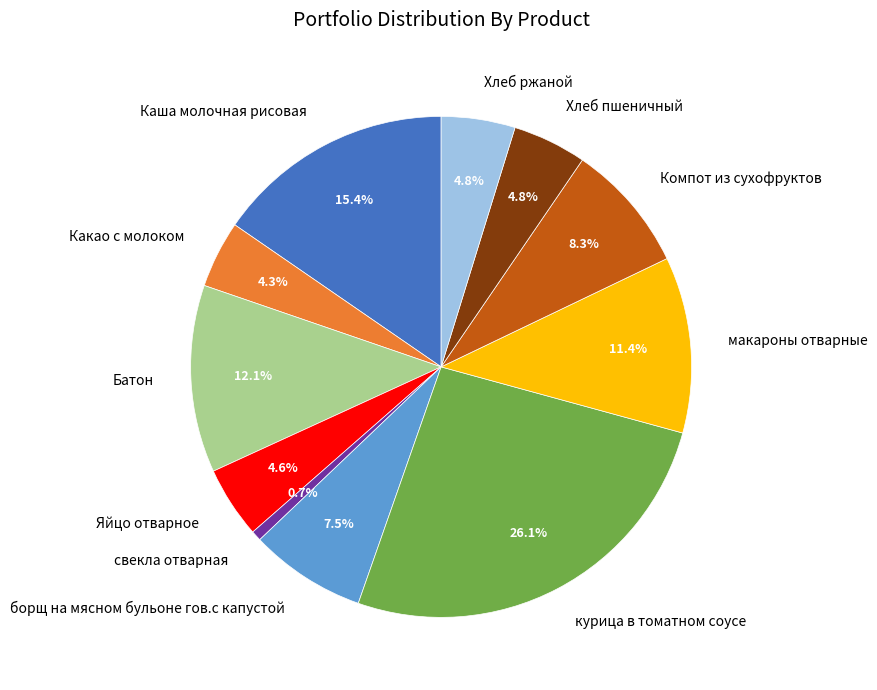

What percentage do Батон and Яйцо отварное together represent?

16.7%